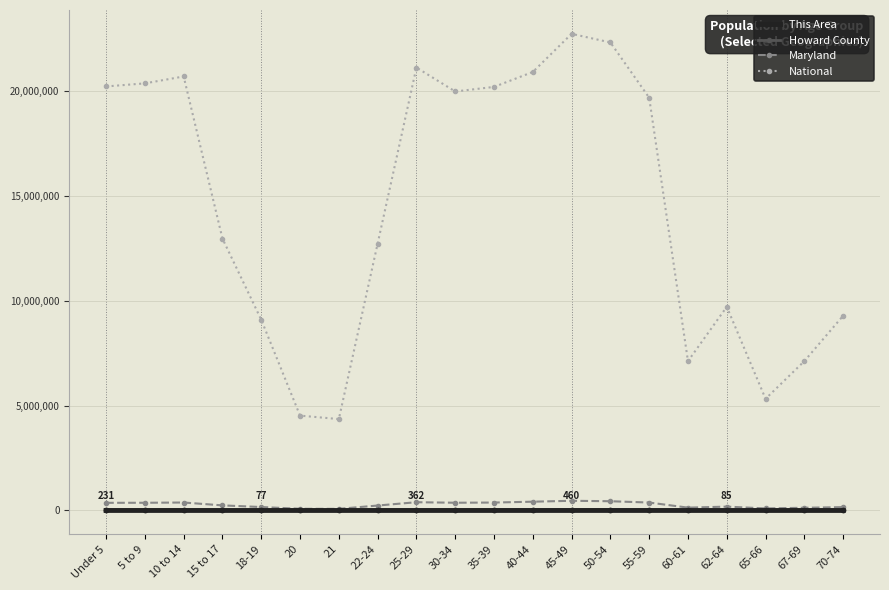

At which label does National first exceed 19664805?

Under 5